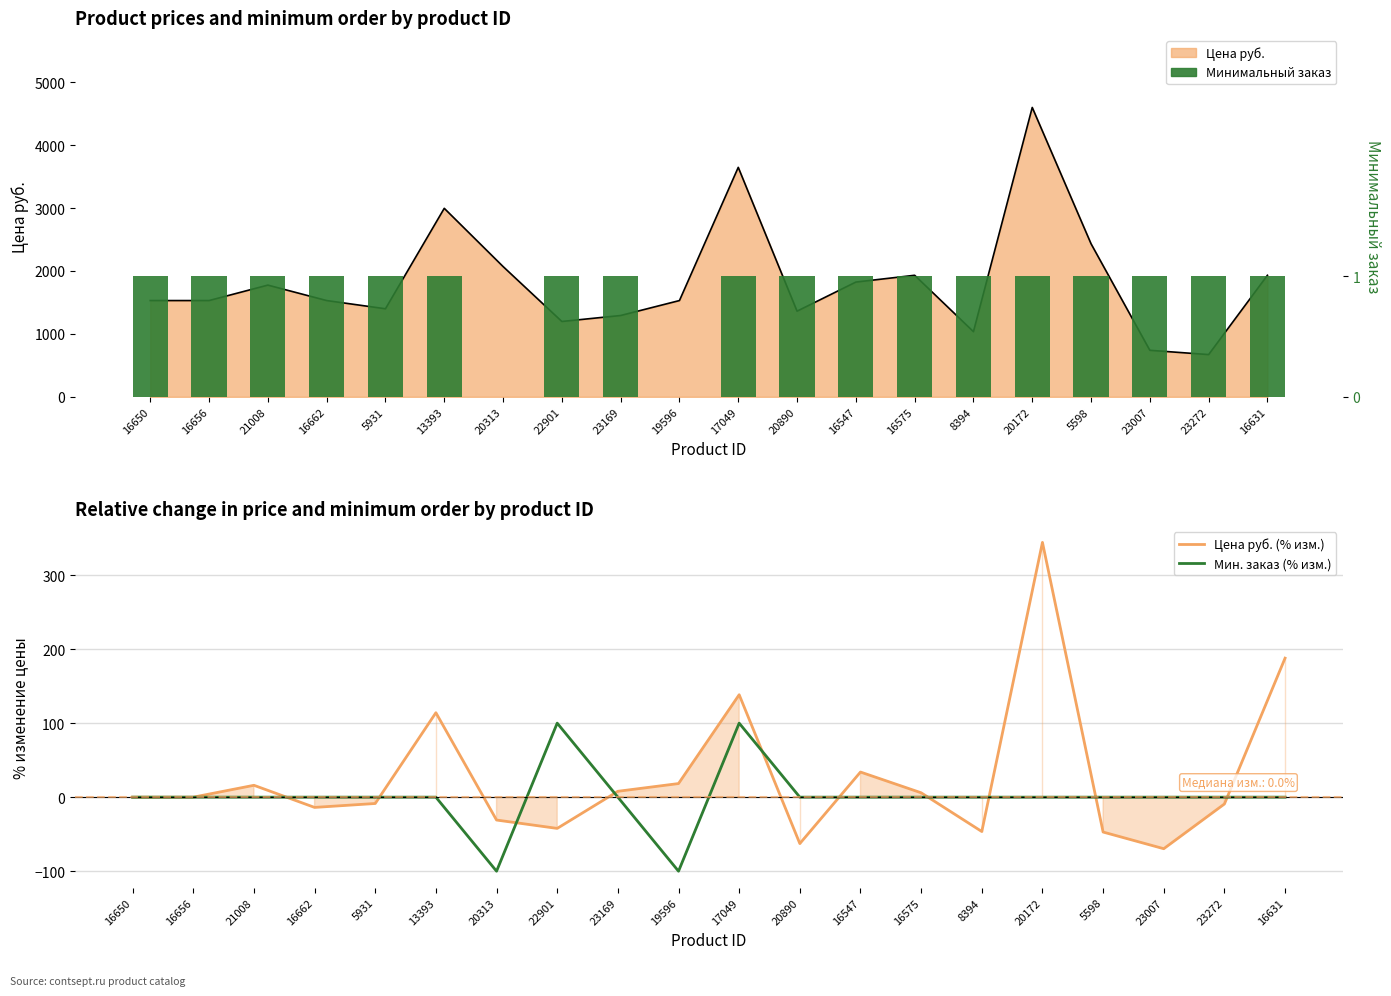

At 16575, list the series in order from smallest to largest.

Мин. заказ (% изм.), Минимальный заказ, Цена руб. (% изм.)